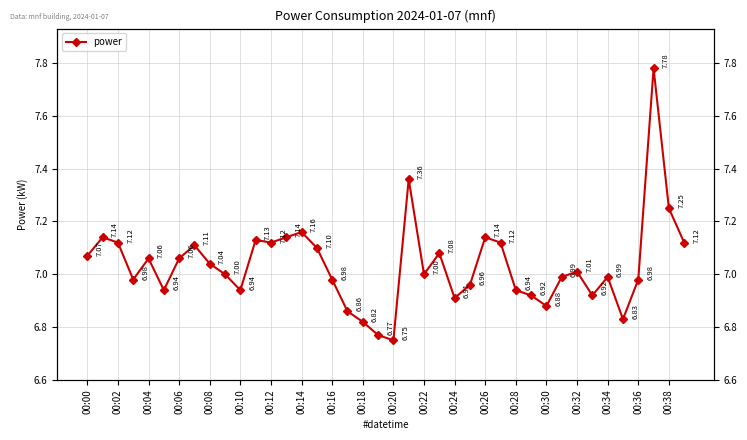

Reading left to right, what are all the values shown in this chart?

7.1	7.1	7.1	7.0	7.1	6.9	7.1	7.1	7.0	7.0	6.9	7.1	7.1	7.1	7.2	7.1	7.0	6.9	6.8	6.8	6.8	7.4	7.0	7.1	6.9	7.0	7.1	7.1	6.9	6.9	6.9	7.0	7.0	6.9	7.0	6.8	7.0	7.8	7.2	7.1